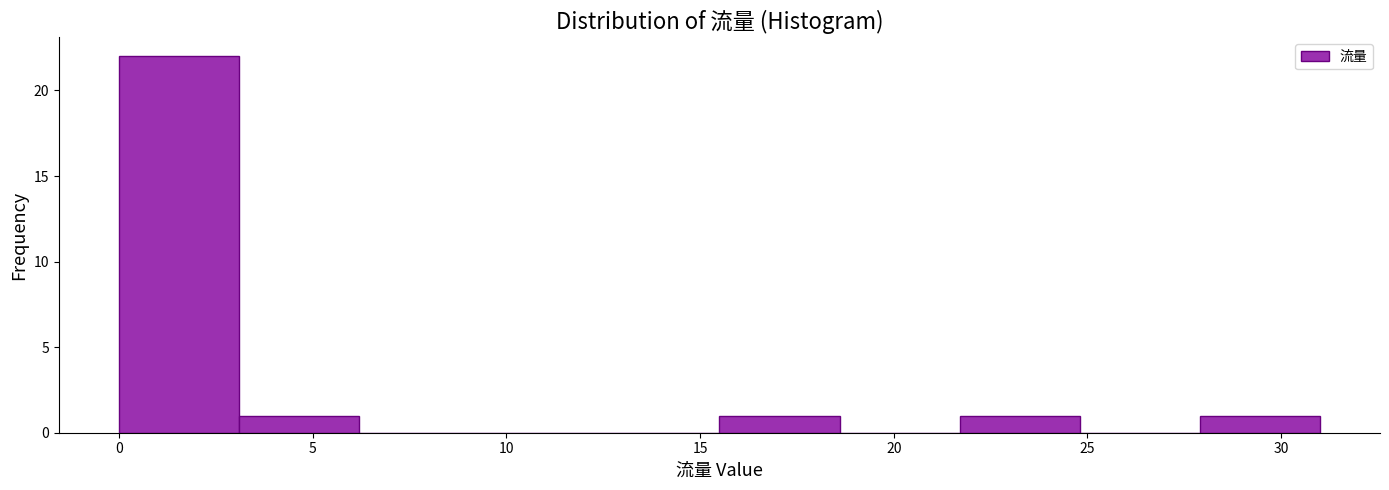

Which range on the x-axis has the tallest bar?

0.0 to 3.1